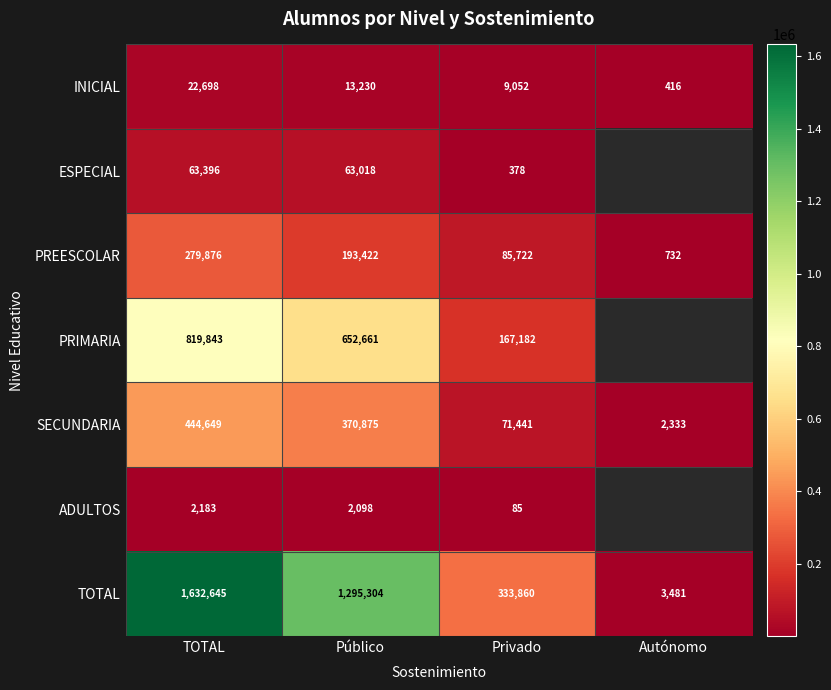

What is the spread (max minus min) of values at Privado?

333775